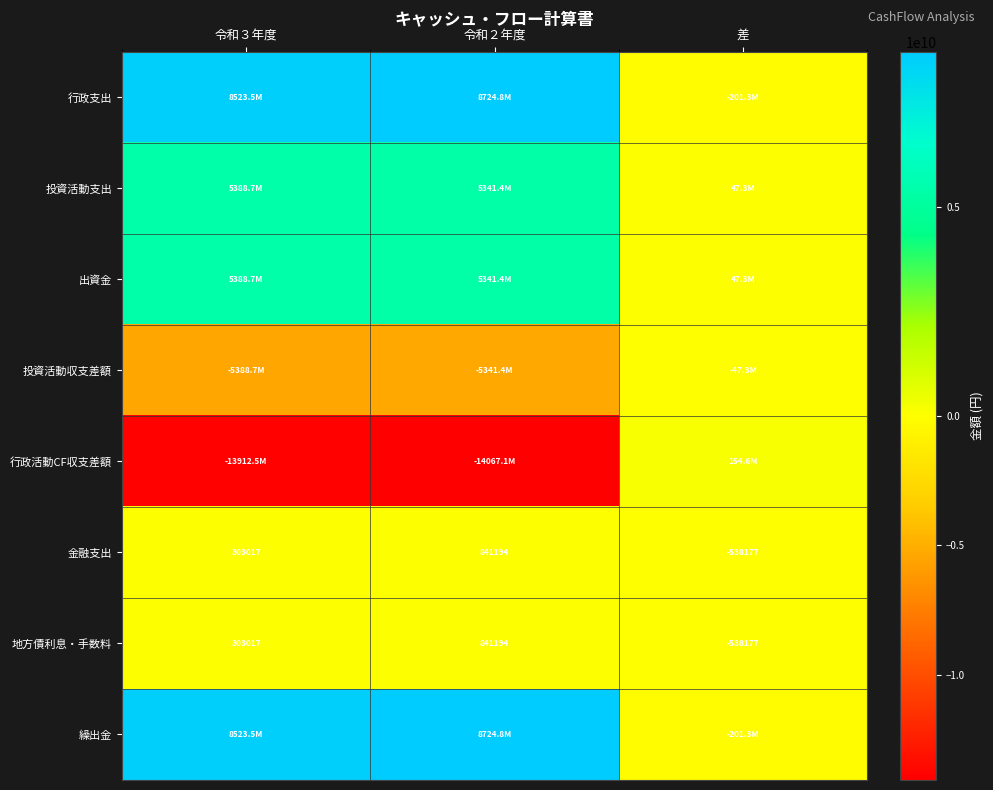

What is the average value of the 地方債利息・手数料 series?

202011